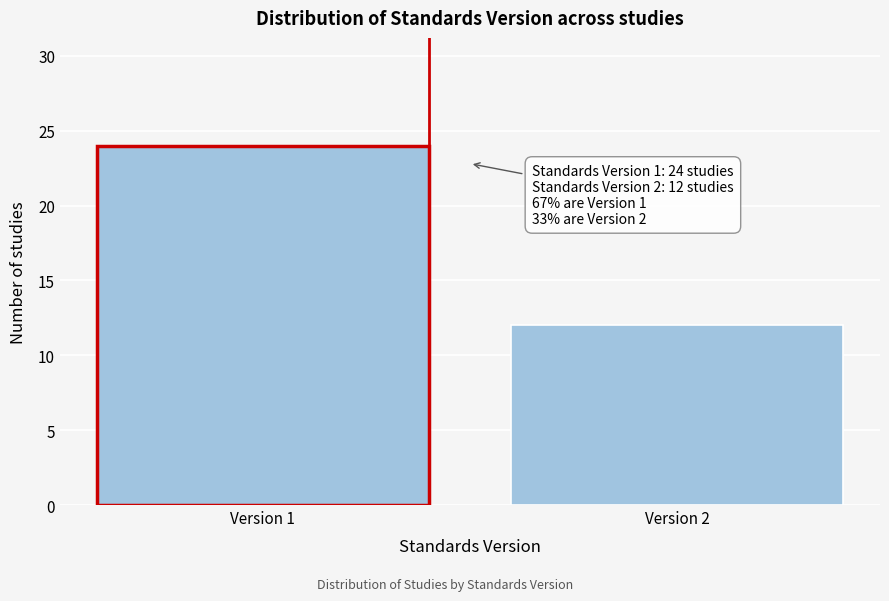

Reading right to left, list all the values displayed in this chart.

12	24